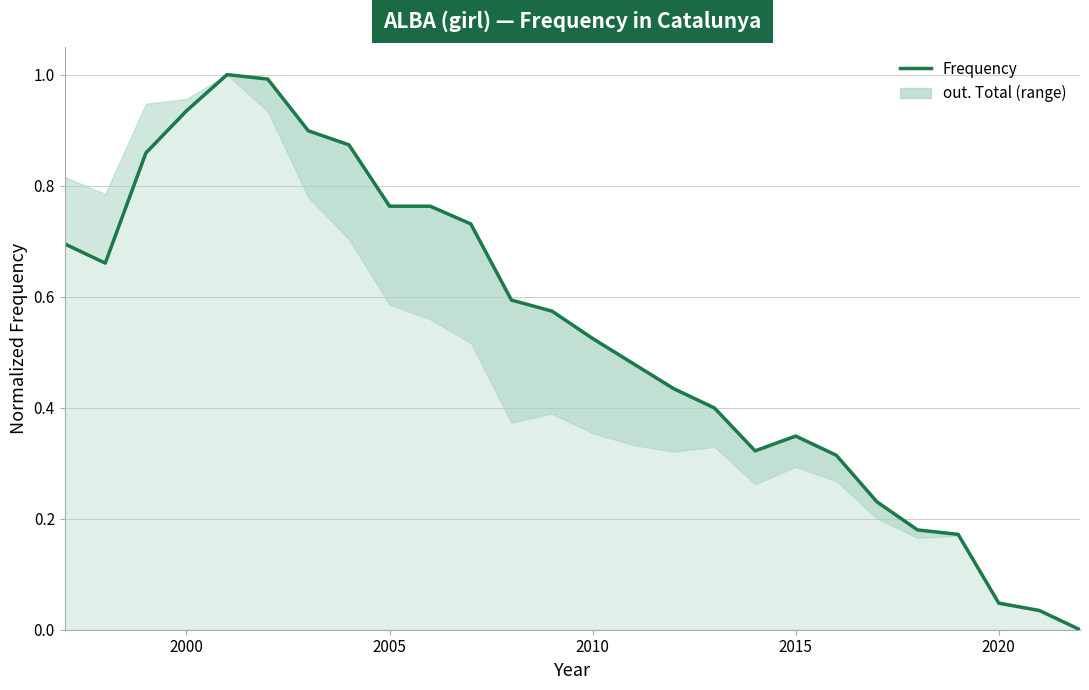

What is the value of the 5th point from the left?

1.0